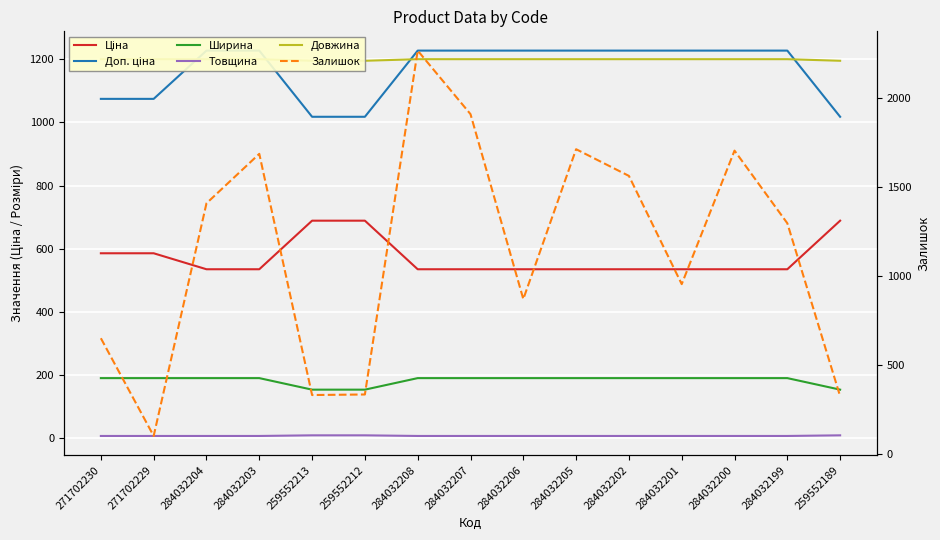

True or false: Ширина has more than 1 points higher than both neighbors.

False